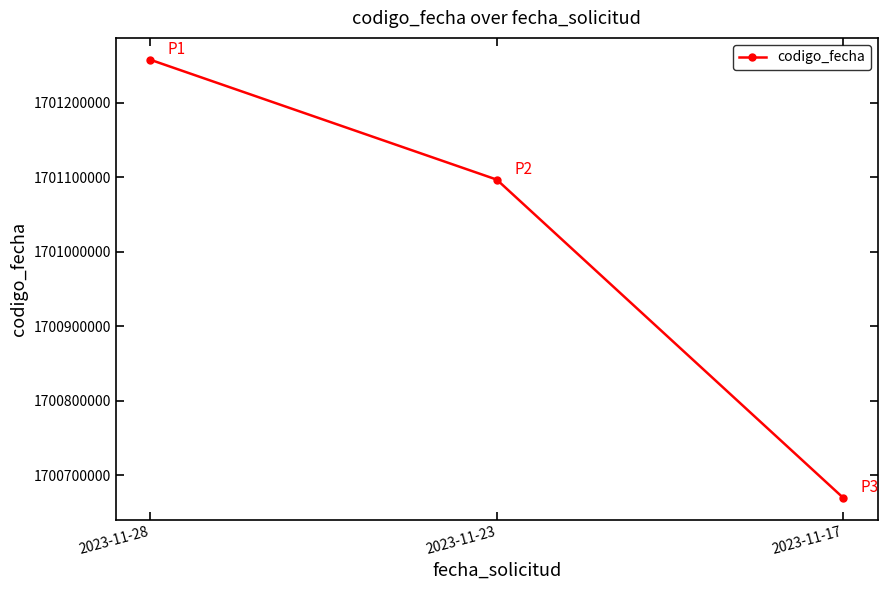

What is the value of the 2nd point from the left?

1701096866